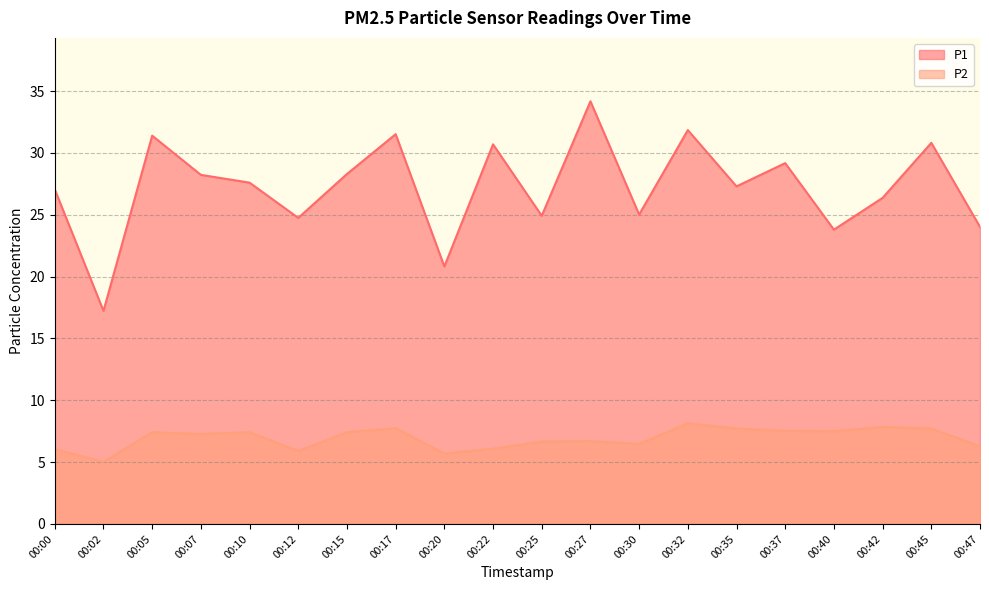

What is the maximum value shown in the chart?

34.2